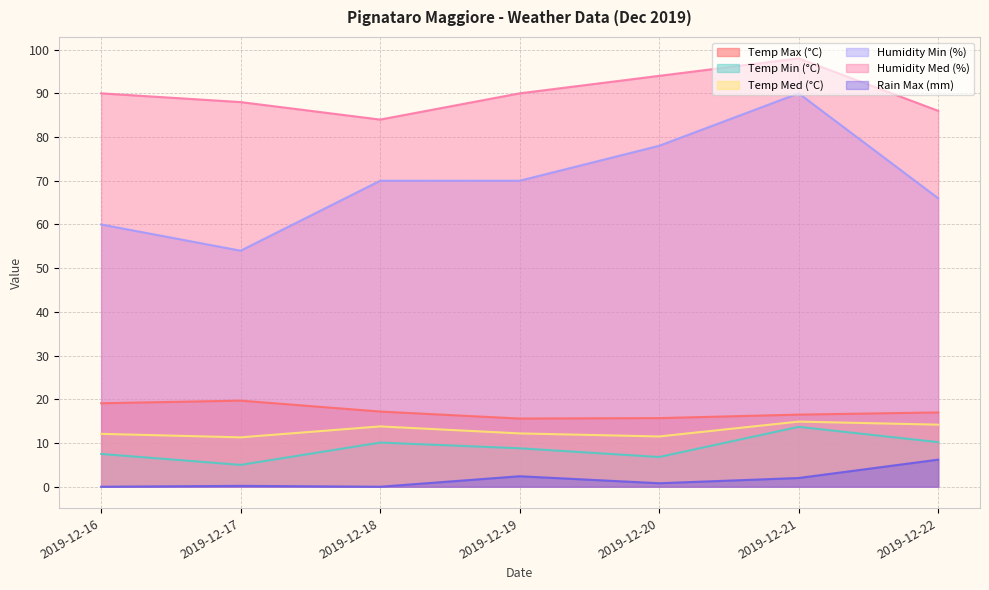

In Temp Min (°C), how many points are lower than both neighbors (excluding endpoints)?

2